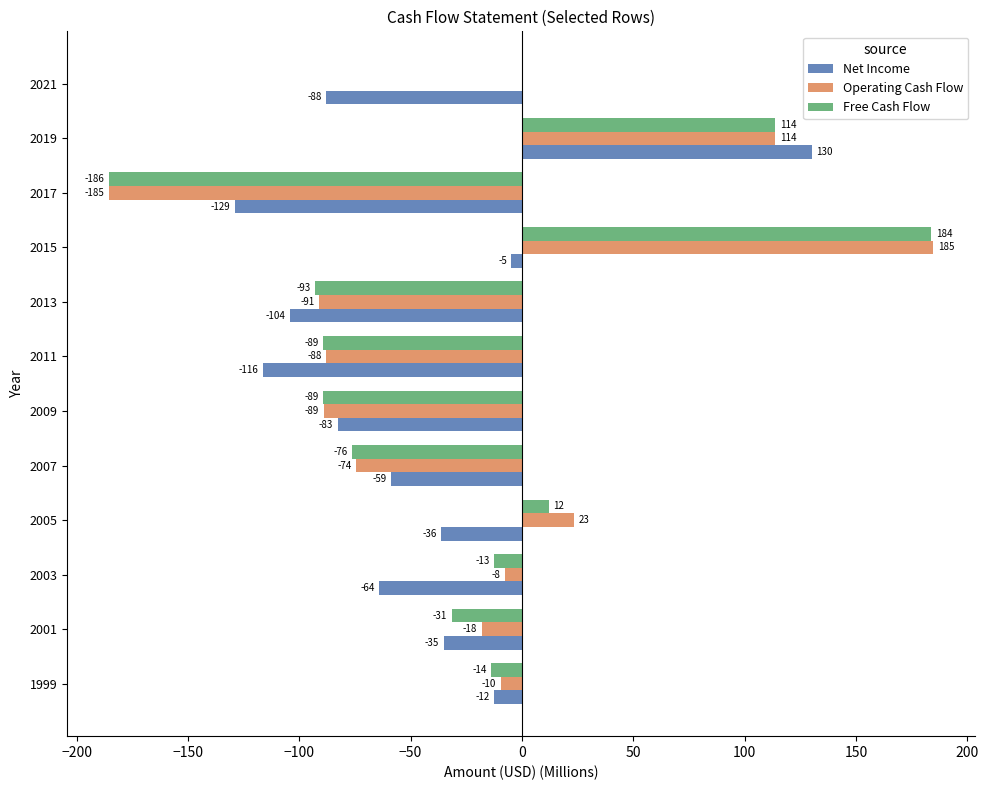

Which series has the largest total across all categories?

Operating Cash Flow